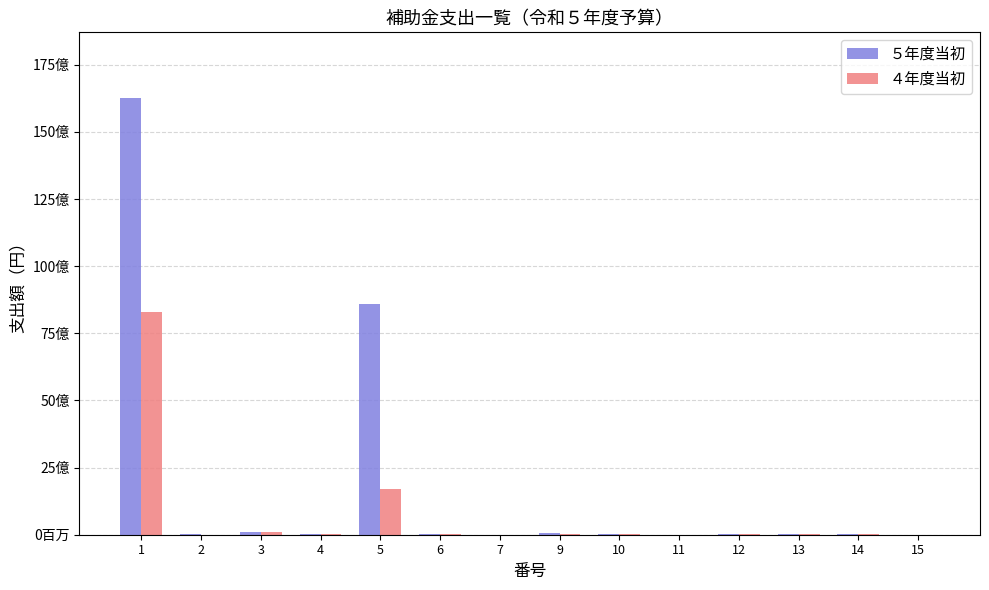

At which category does the chart reach its peak across all series?

1